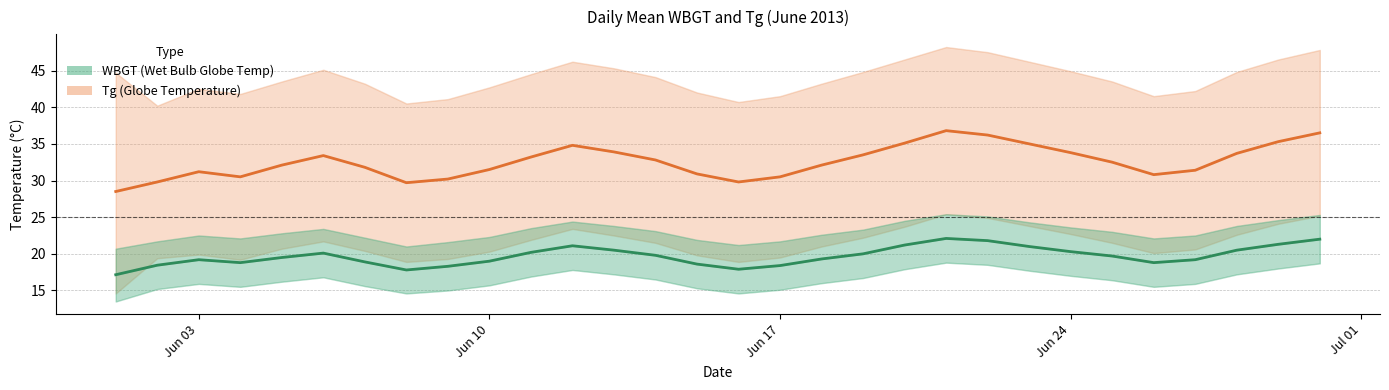

True or false: Tg (Globe Temperature) and WBGT intersect in this chart.

False